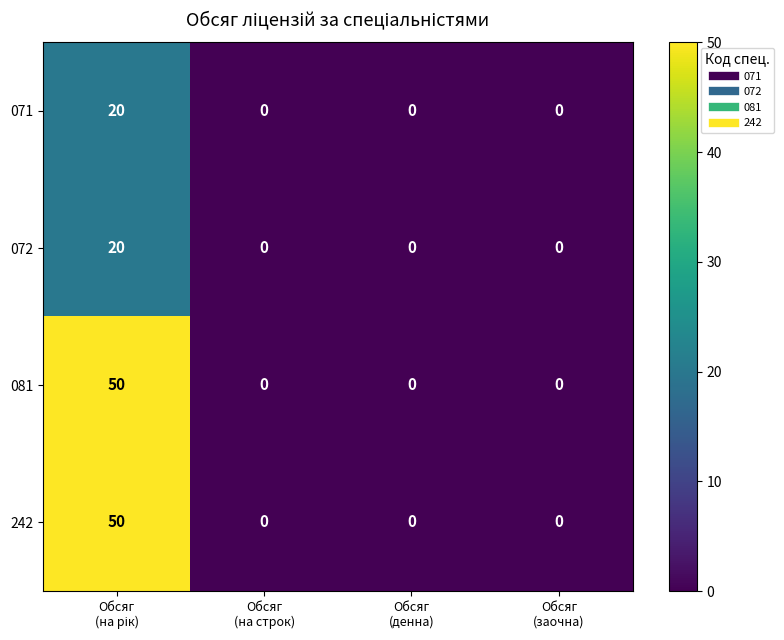

What is the maximum value shown in the chart?

50